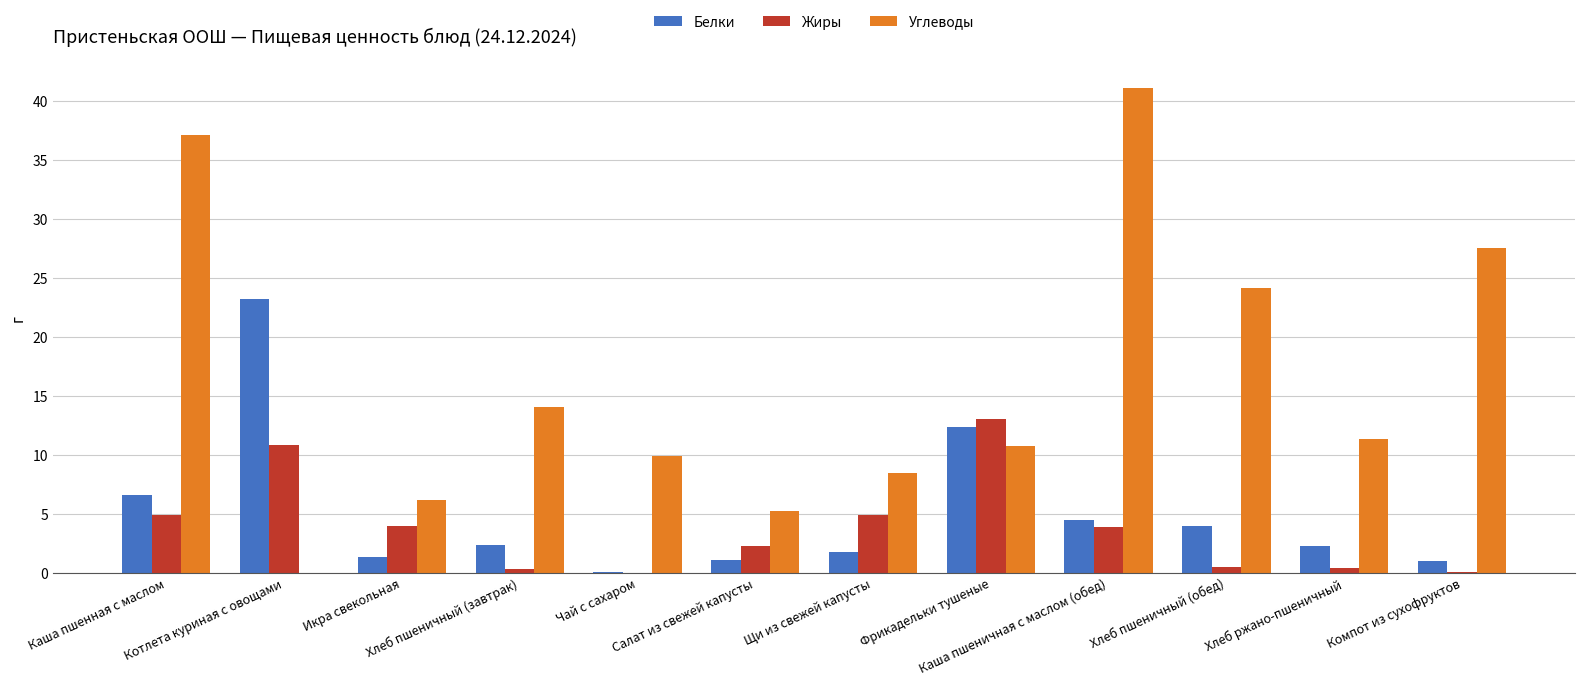

What is the sum of the Углеводы values at Салат из свежей капусты and Хлеб пшеничный (завтрак)?

19.4